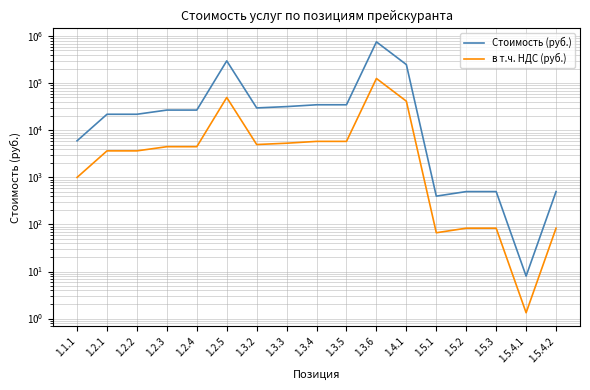

What is the difference between the highest and lowest values at 1.3.3?

26666.7